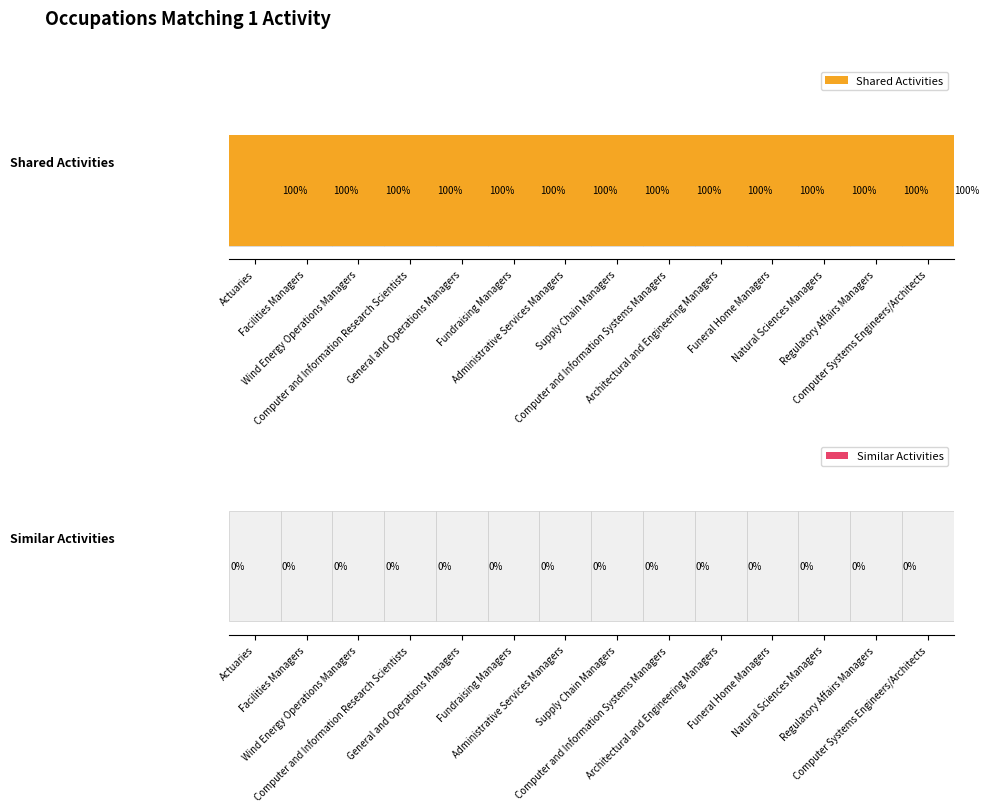

Which series has the largest total across all categories?

Shared Activities